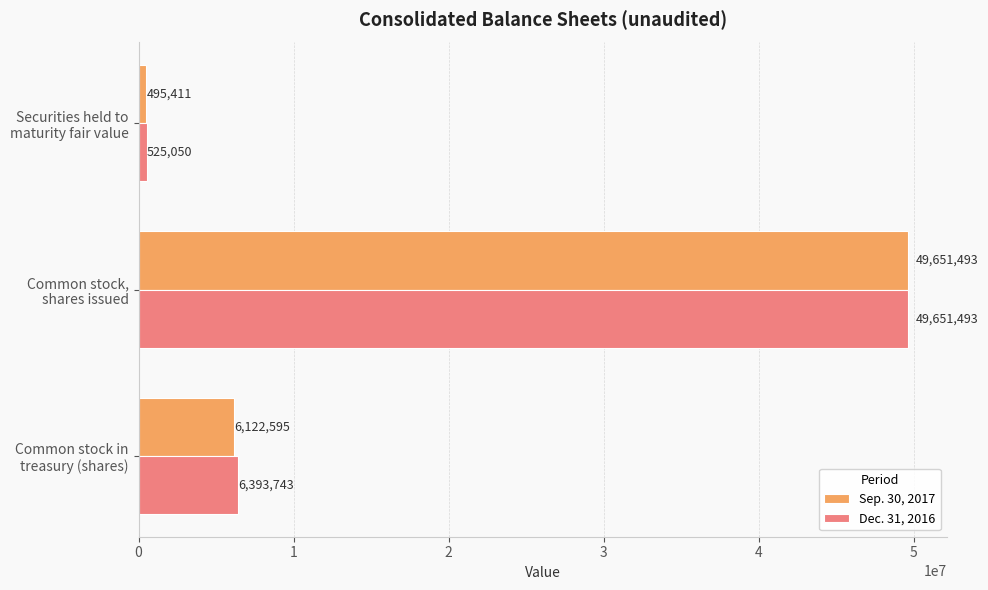

How many Dec. 31, 2016 values are between 525050 and 49651493?

3